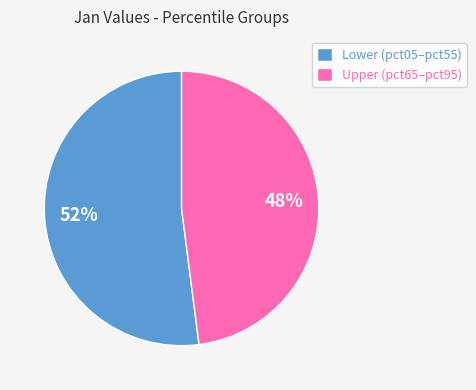

Rank the categories by value from highest to lowest.

Lower (pct05–pct55), Upper (pct65–pct95)